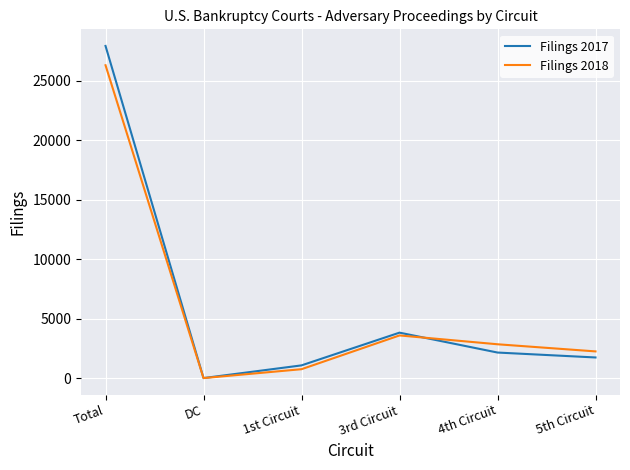

Which series has the largest range (max minus min)?

Filings 2017